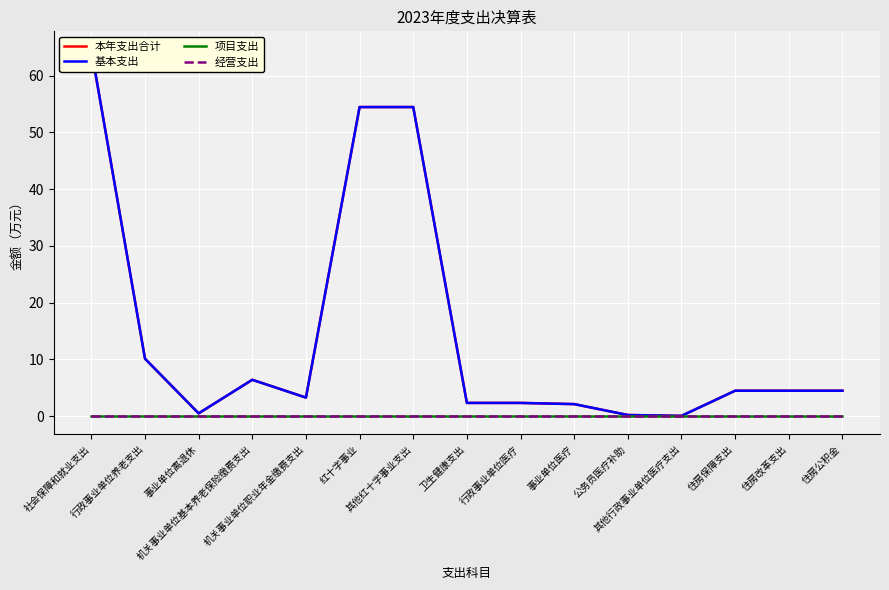

True or false: 项目支出 and 基本支出 cross at least once.

False